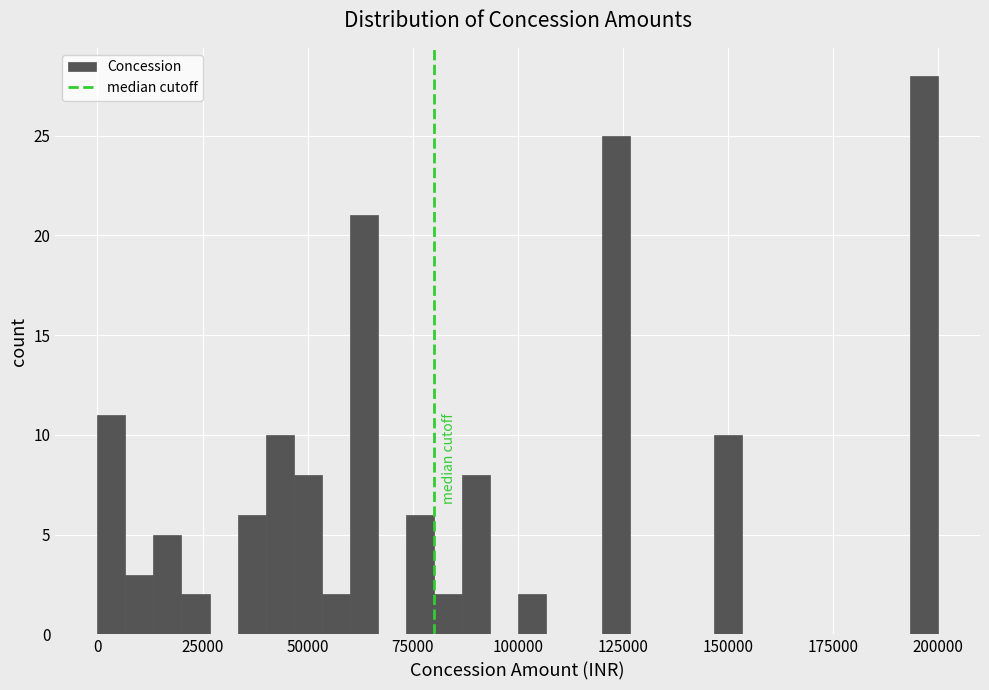

Read against the x-axis, roughly where is the centre of the tallest bar?

195000